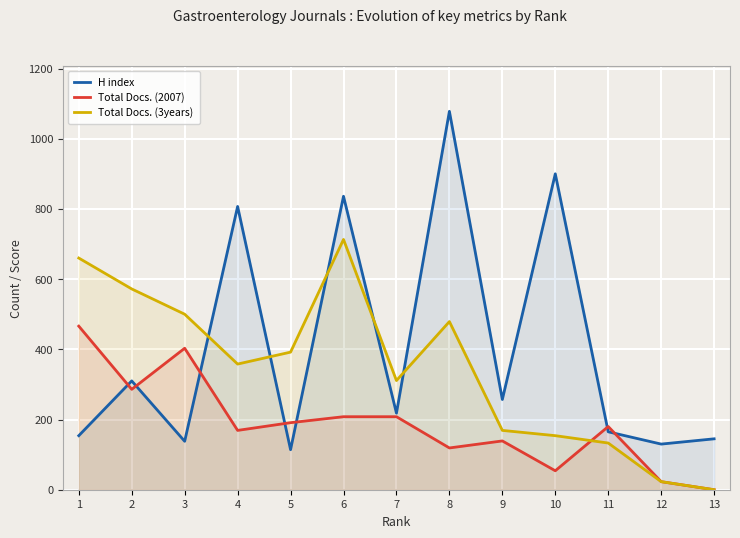

After their last crossing, which series has the higher values: Total Docs. (2007) or Total Docs. (3years)?

Total Docs. (2007)